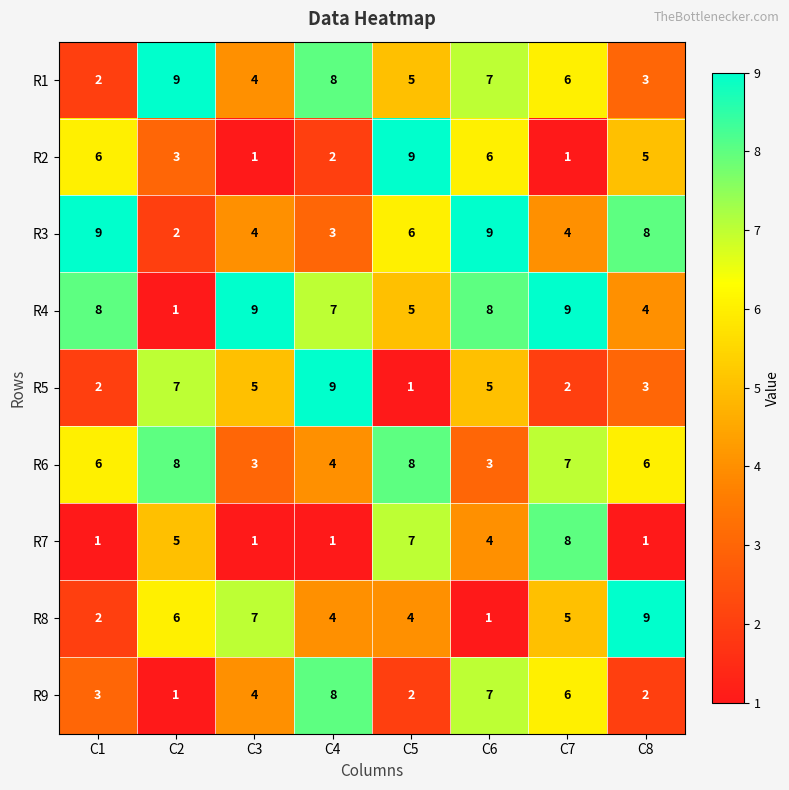

Which series has the largest total across all categories?

R4